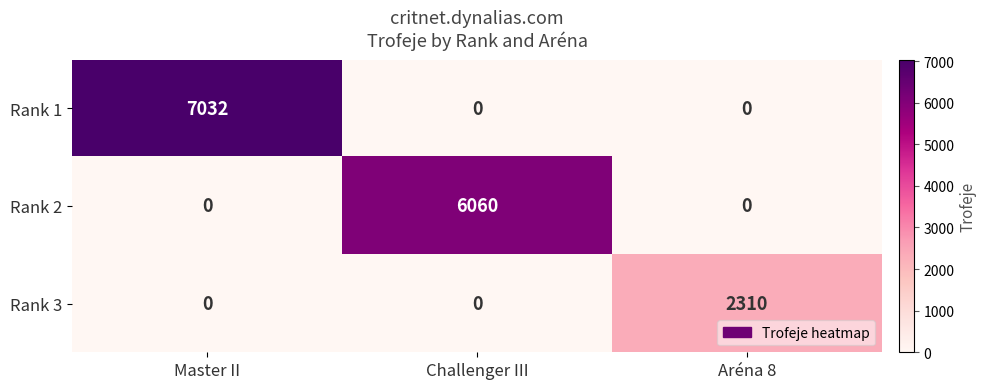

How many data points in Rank 1 are above 0?

1